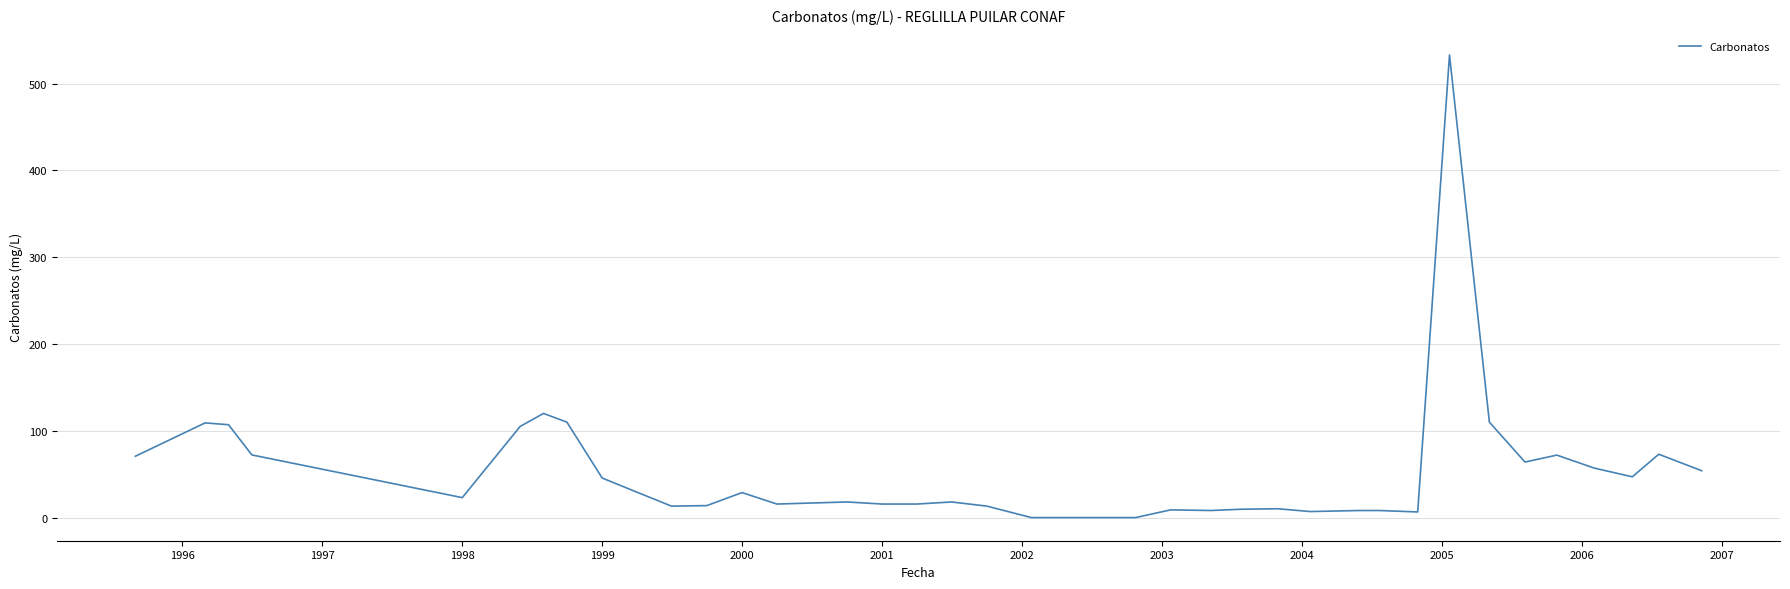

What is the difference between the maximum and minimum values?

533.0